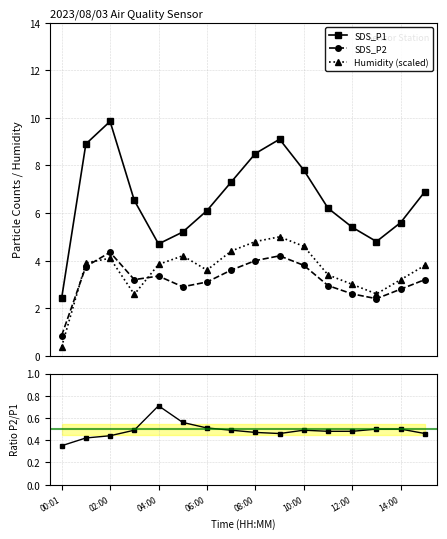

What is the lowest value of the SDS_P1 series?

2.4